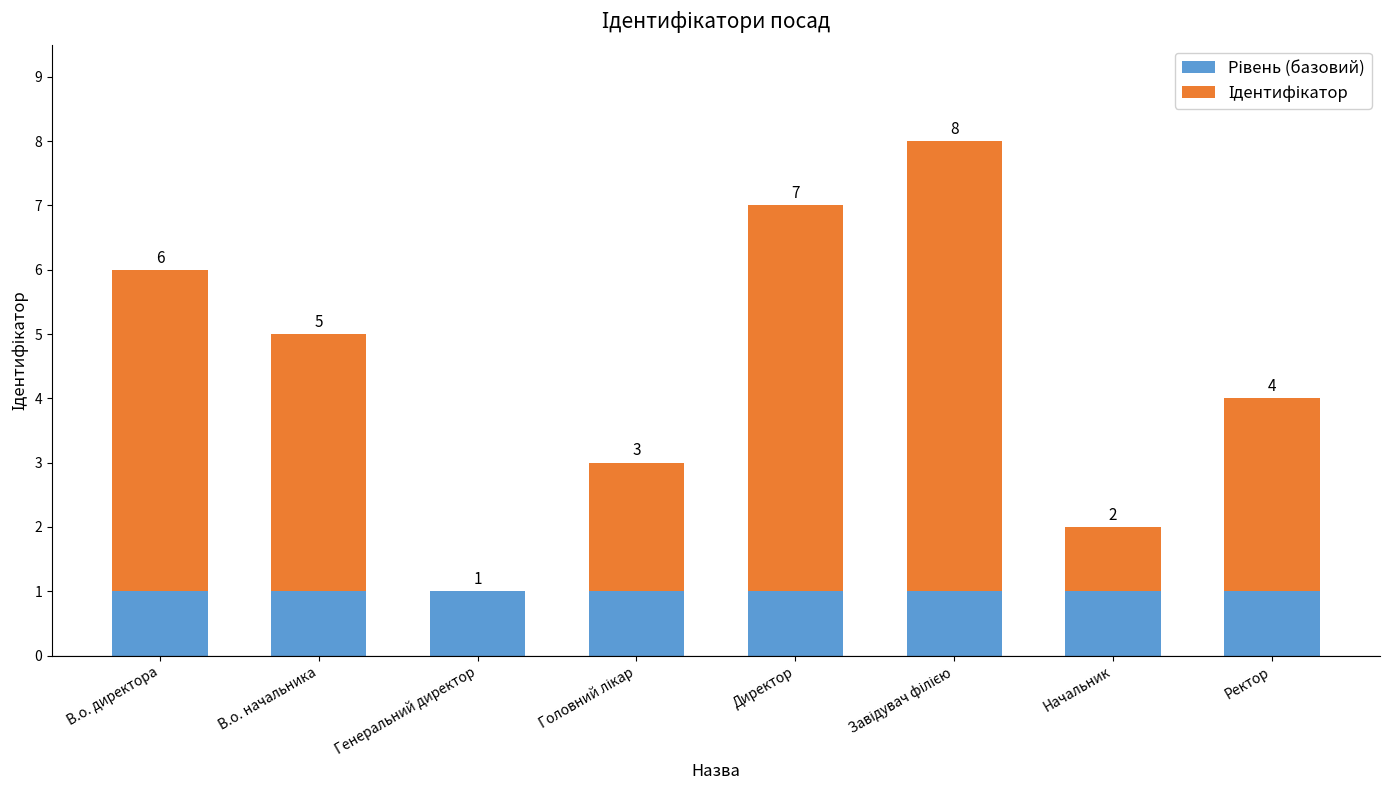

Count the number of data series in this chart.

2